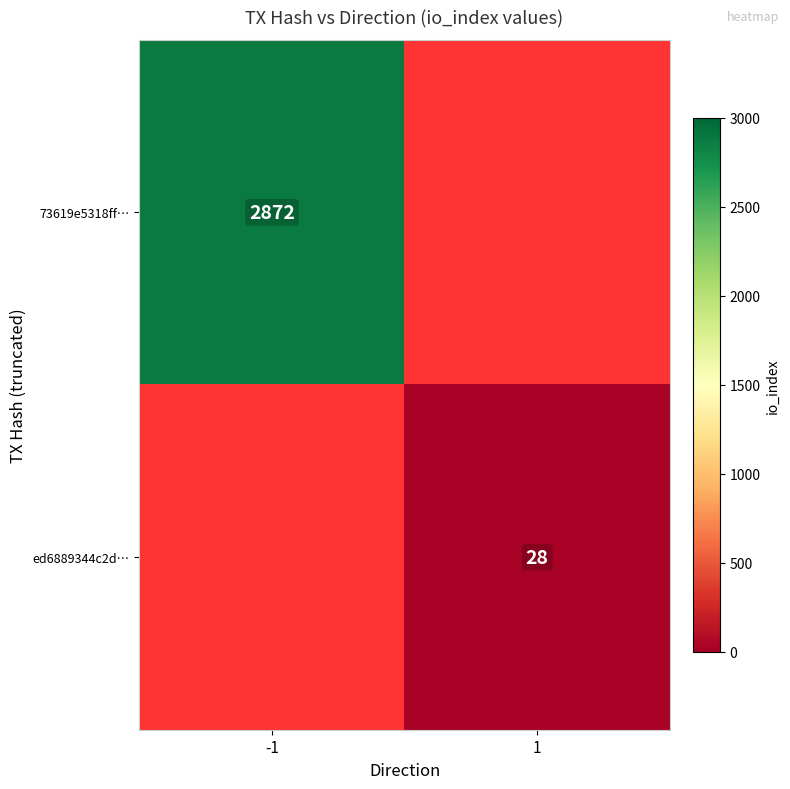

True or false: 73619e5318ff… has a value of 2872 at -1.

True